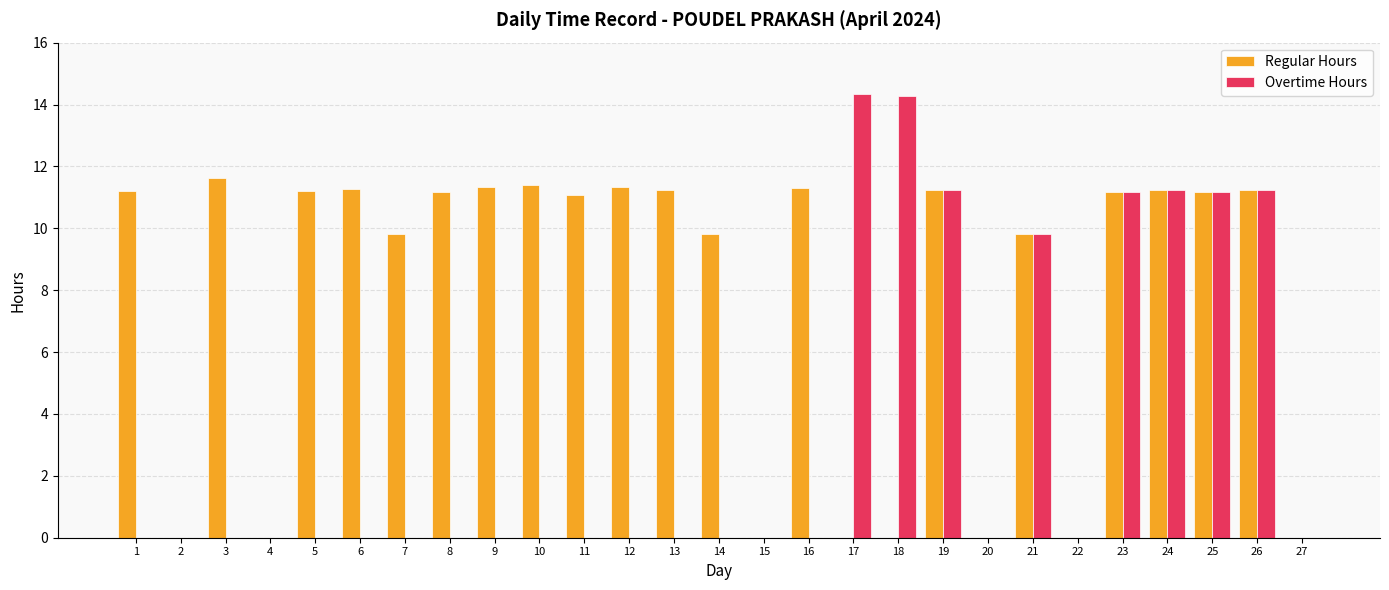

The value of Overtime Hours at 5 is 0.0. True or false?

True